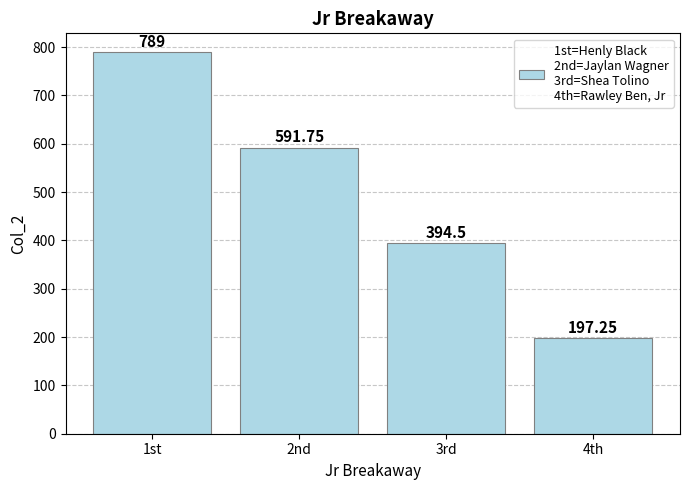

List the labels in order of value, smallest first.

4th, 3rd, 2nd, 1st